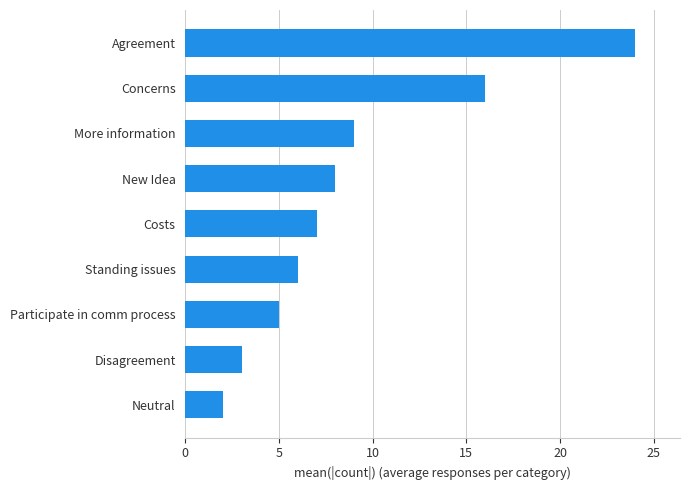

What is the average value?

9